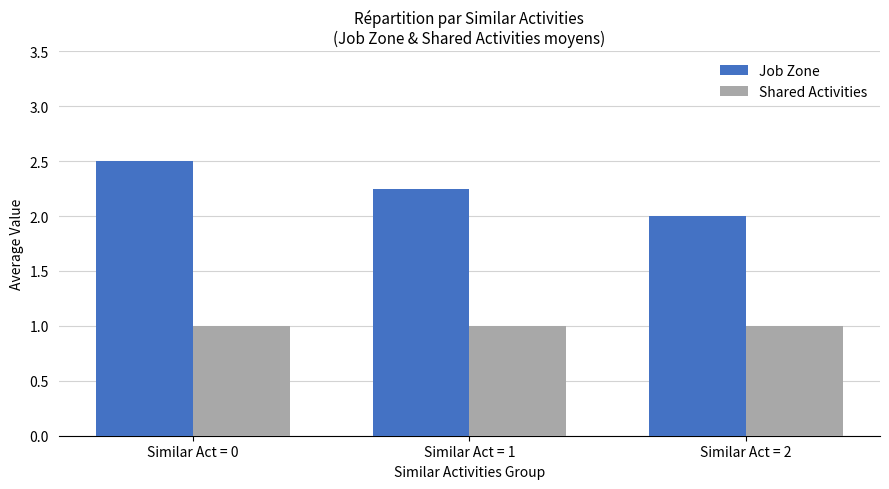

List the series in order of their peak value, lowest first.

Shared Activities, Job Zone